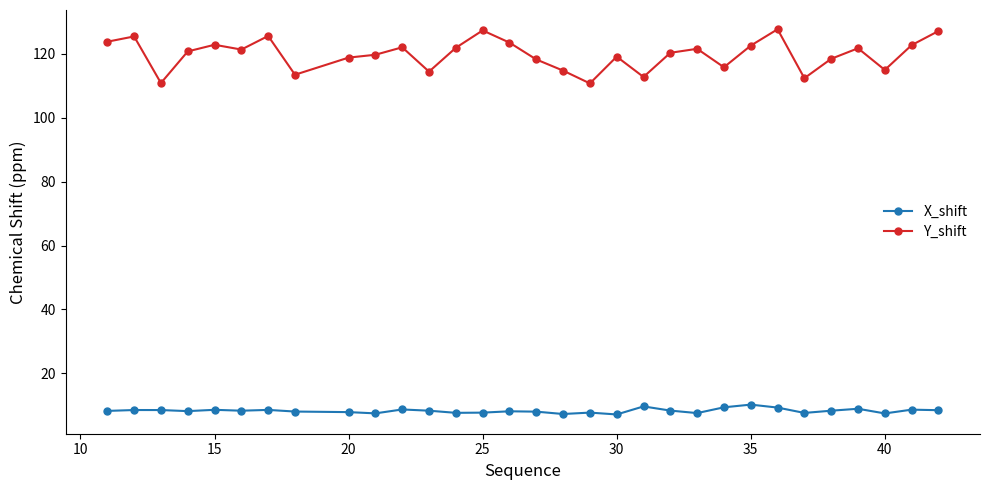

At how many categories does at least one series exceed 83?

31